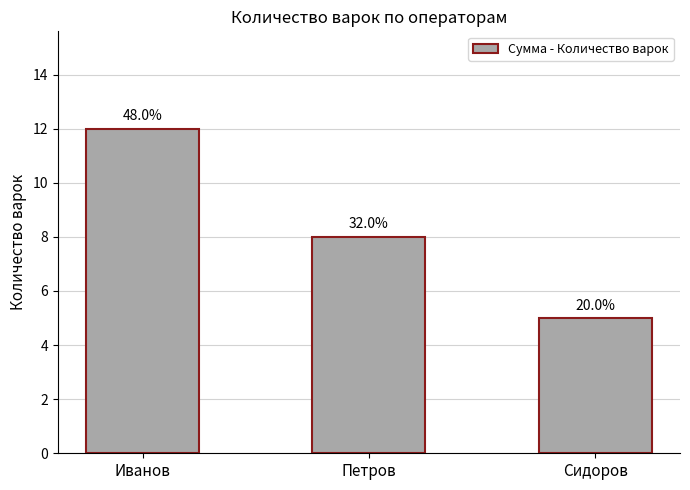

How many bars are there in total?

3